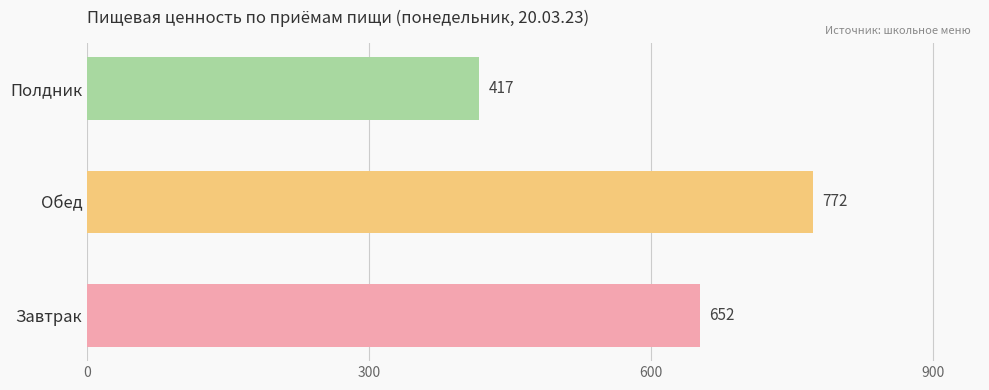

What is the ratio of the value at Обед to the value at Завтрак?

1.2